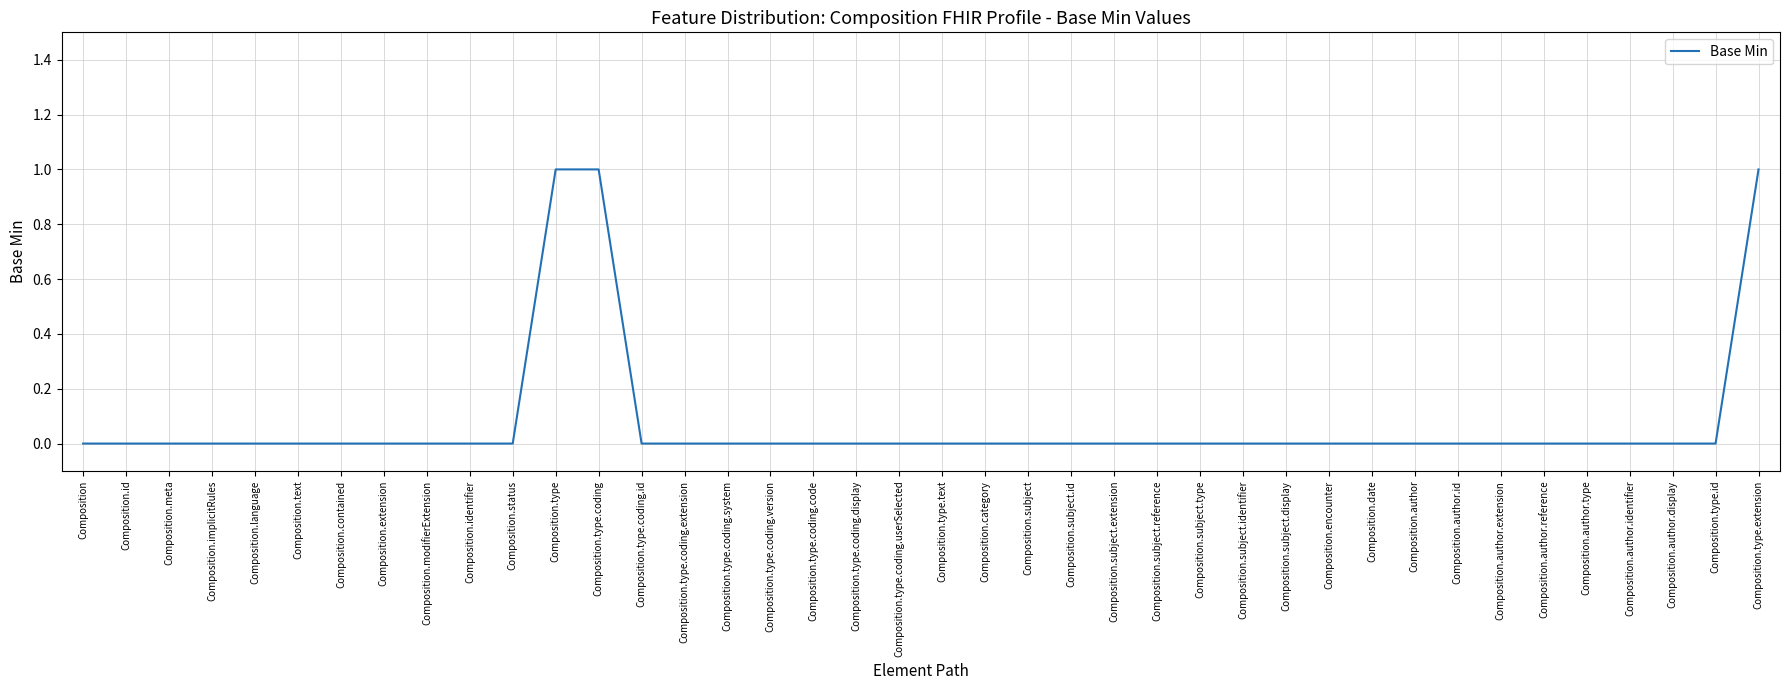

Which has a higher value, Composition.author or Composition.type.coding?

Composition.type.coding